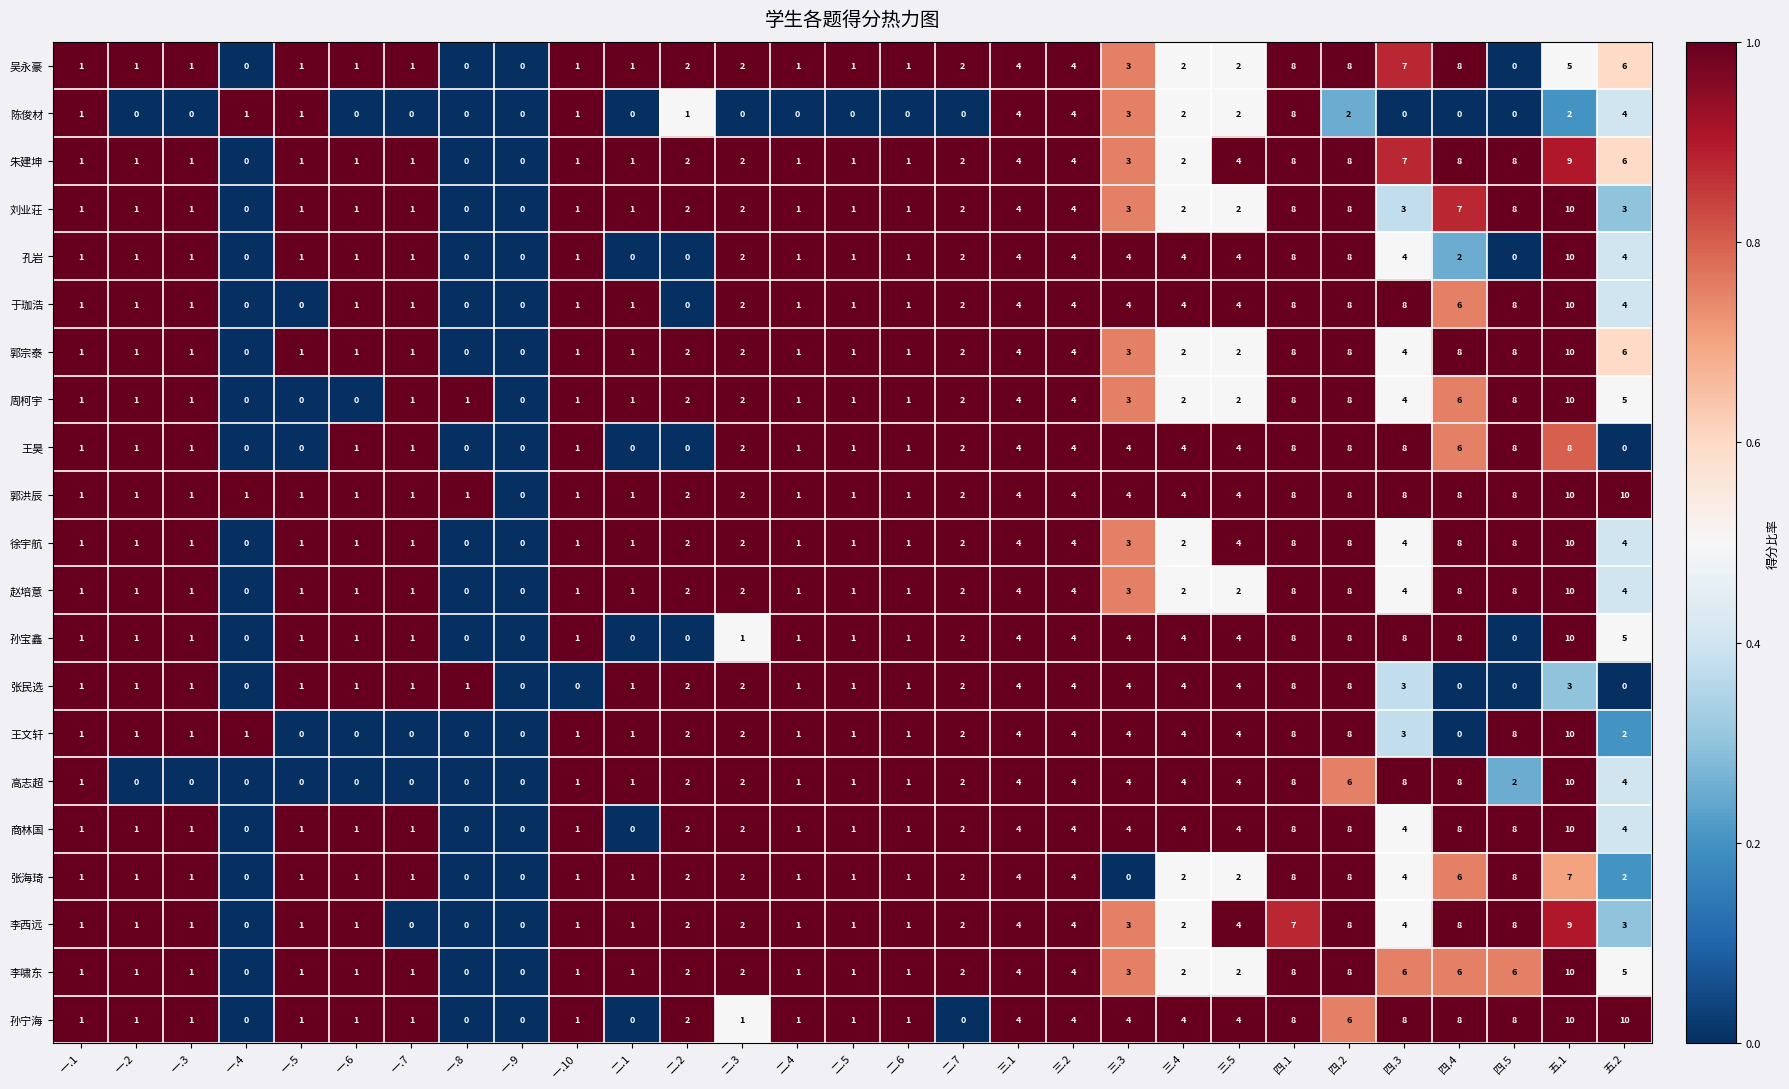

The value of 王昊 at 五.1 is 8. True or false?

True